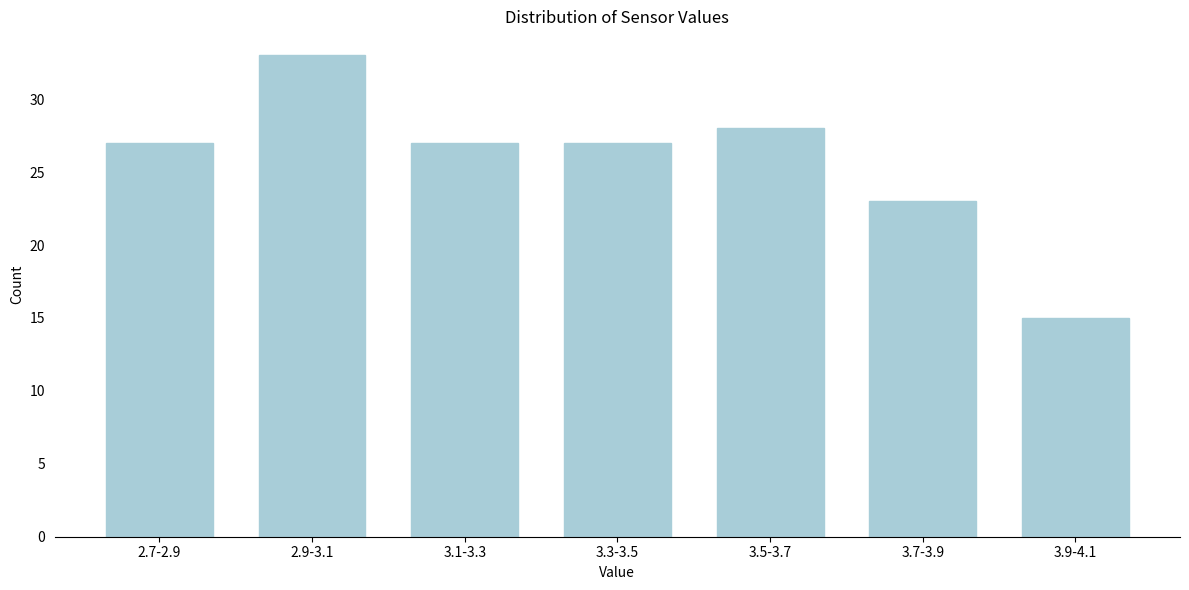

Reading right to left, what are all the values shown in this chart?

15	23	28	27	27	33	27